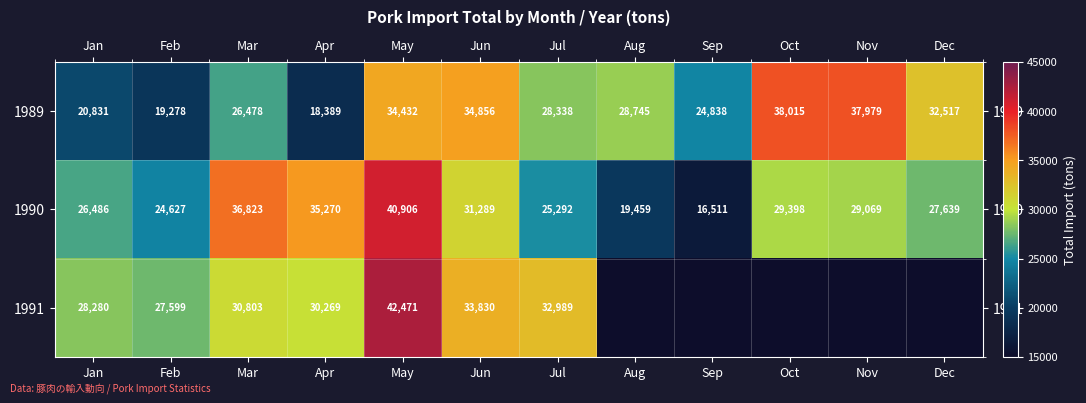

What is the difference between the highest and lowest values at Feb?

8321